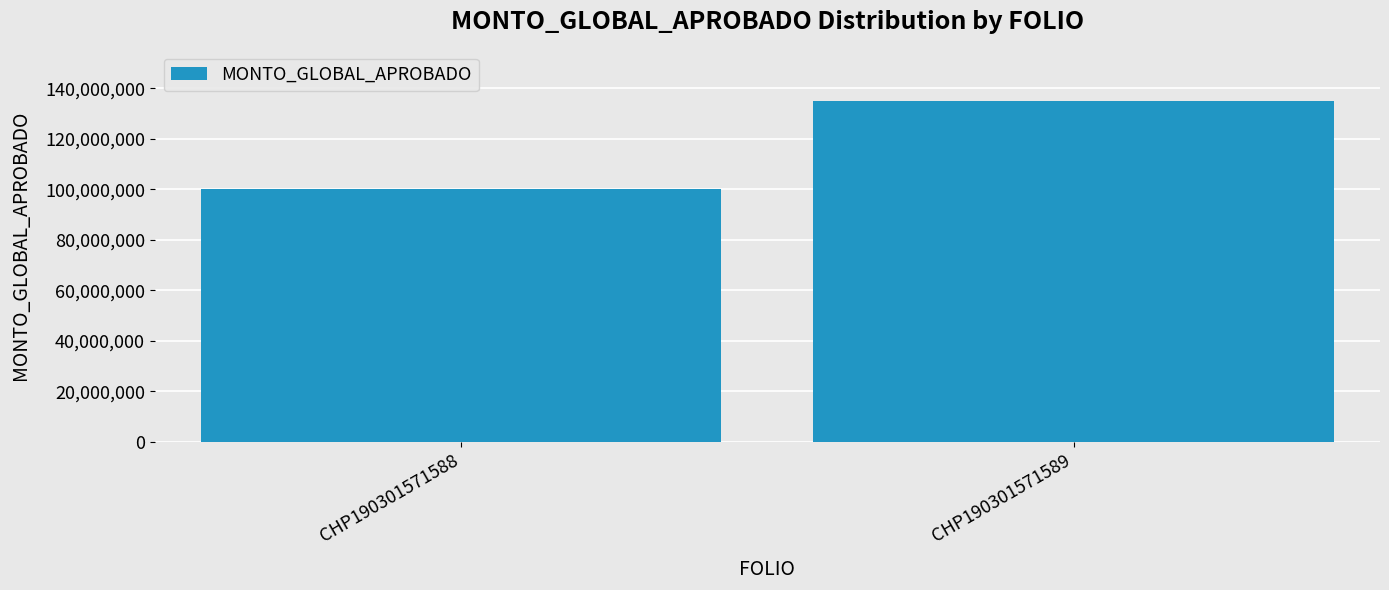

Reading left to right, list all the values displayed in this chart.

99999999.8	135000000.2